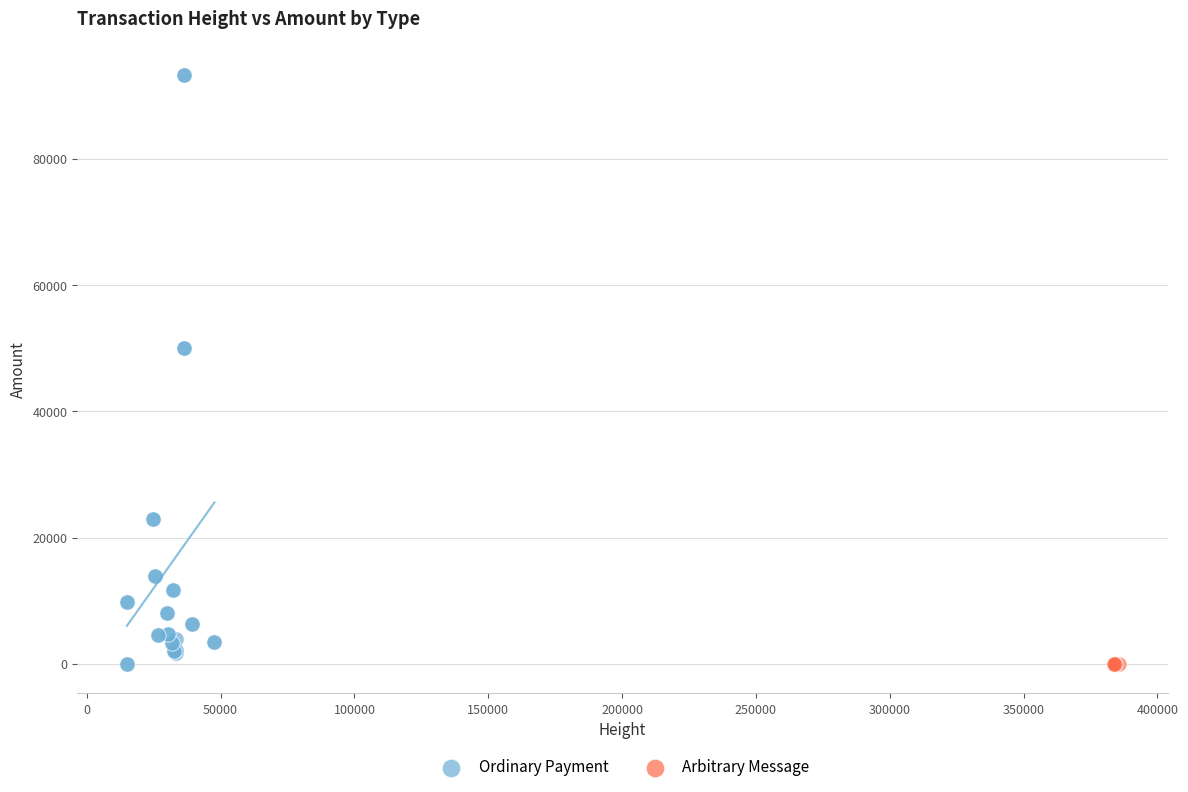

Which series contains the highest Y value?

Ordinary Payment